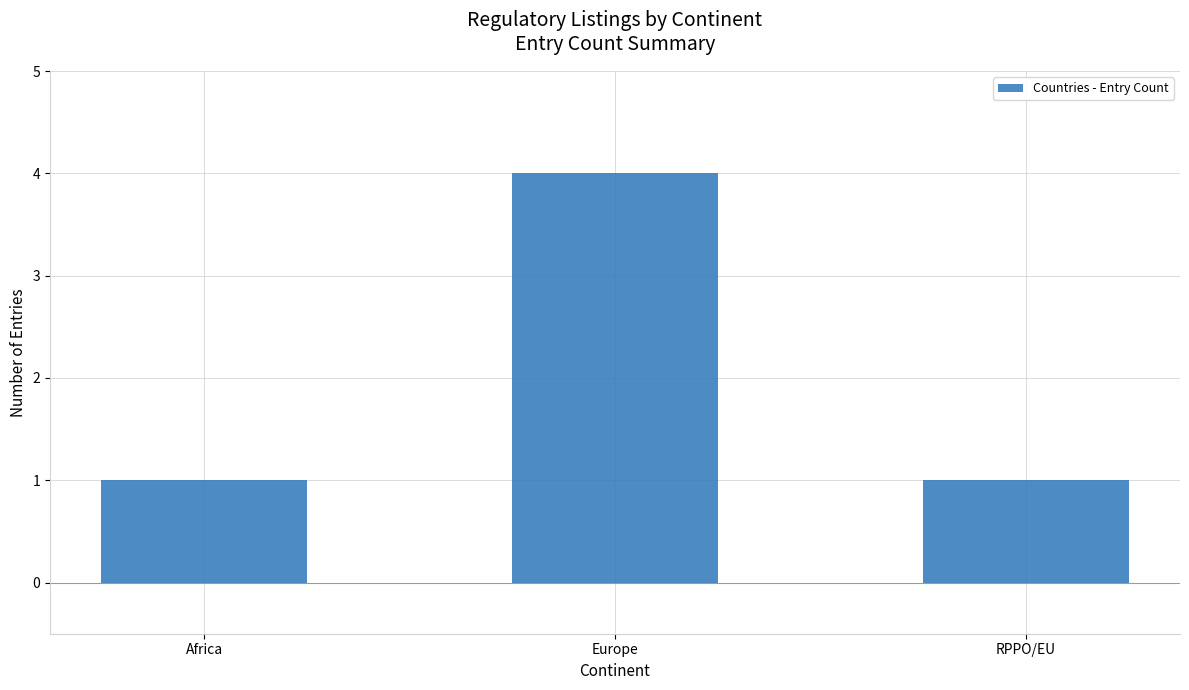

What position from the right is RPPO/EU?

1